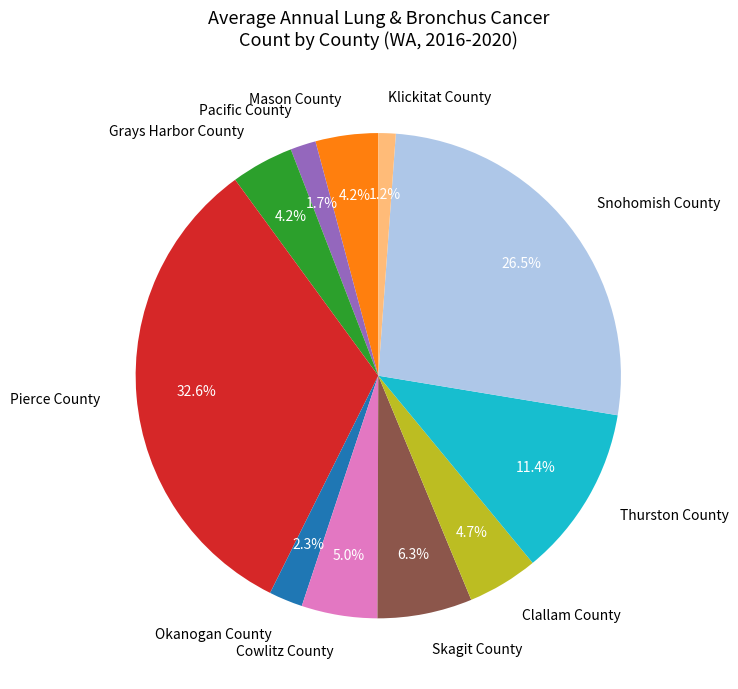

Which category has the smallest portion of the pie?

Klickitat County